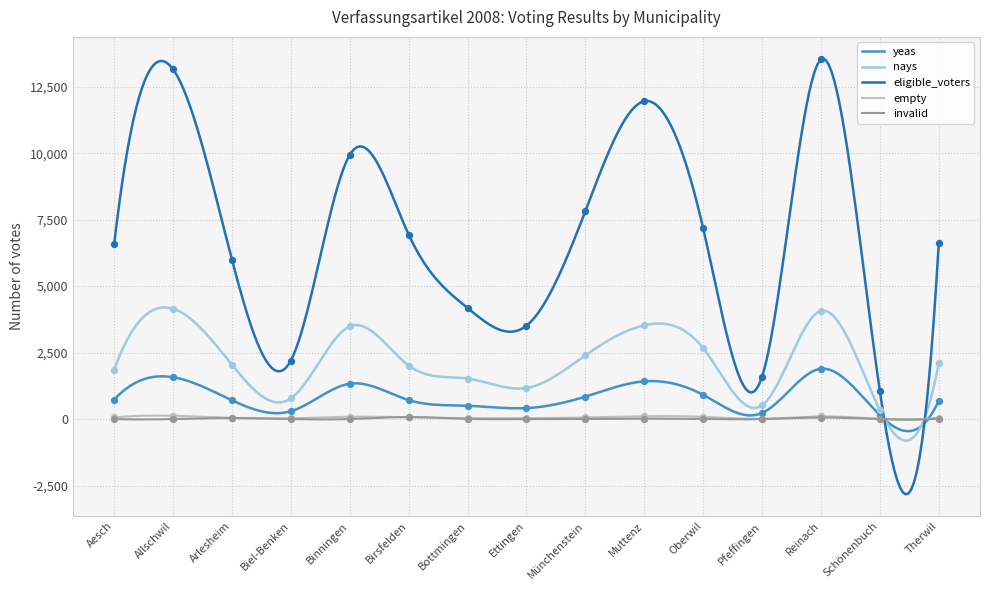

What are all the series names shown in the legend?

yeas, nays, eligible_voters, empty, invalid